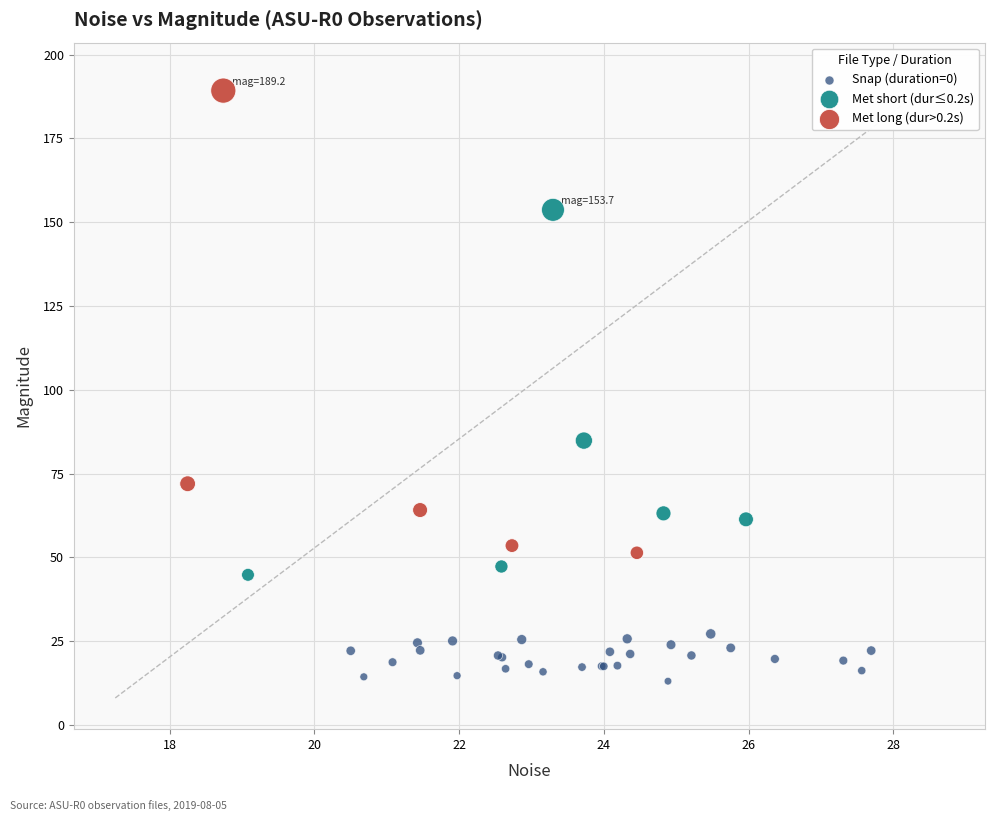

Which series reaches the minimum Y coordinate?

Snap (duration=0)